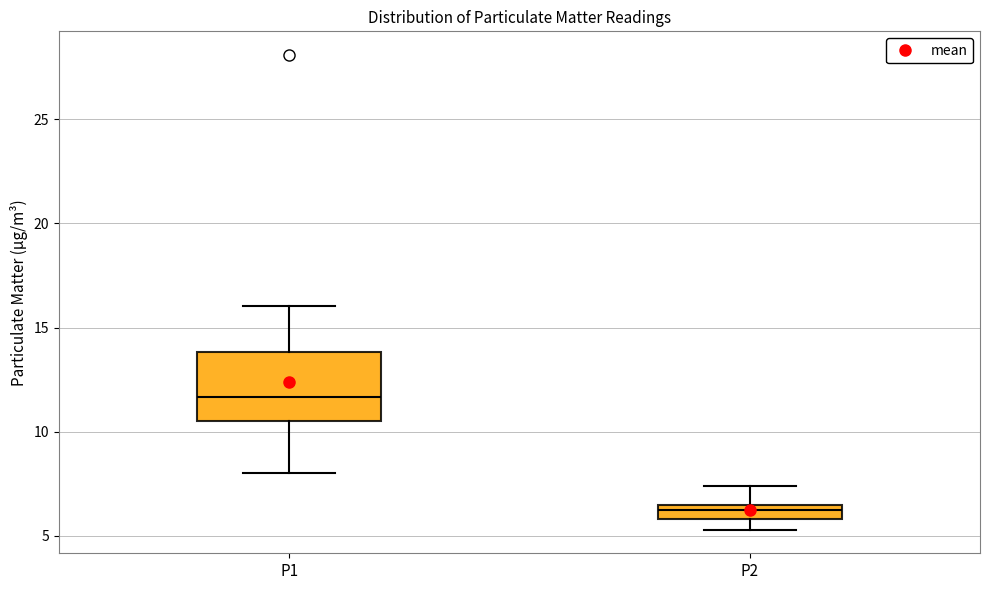

Where does the median line of the box for P1 sit on the y-axis? The values are not printed on the chart, so give them approximately, as read against the axis.

11.5